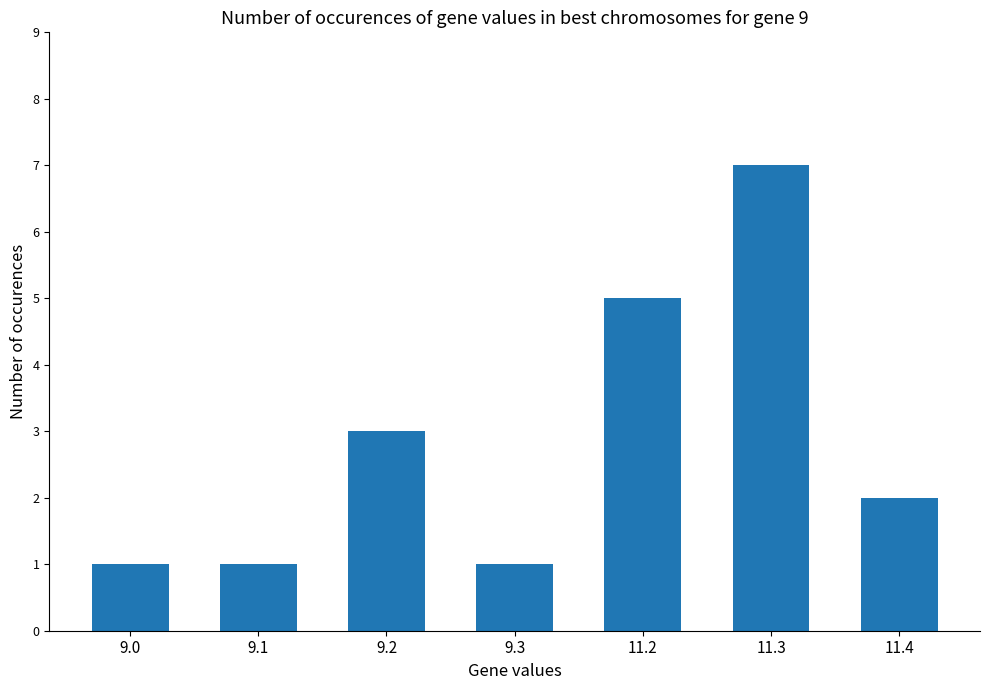

What position from the right is 9.2?

5